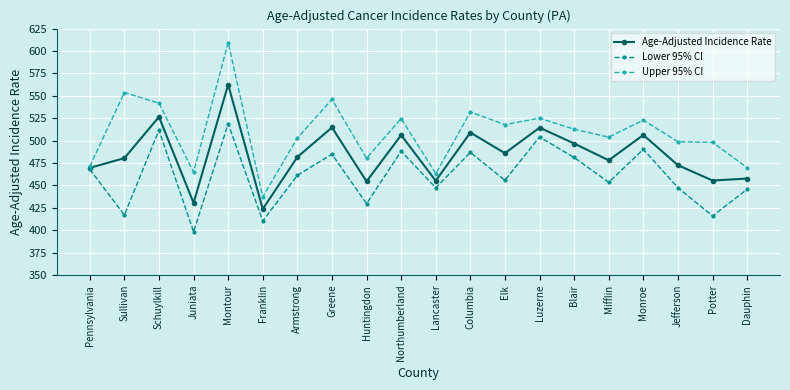

Rank the series by their maximum value, from highest to lowest.

Upper 95% CI, Age-Adjusted Incidence Rate, Lower 95% CI